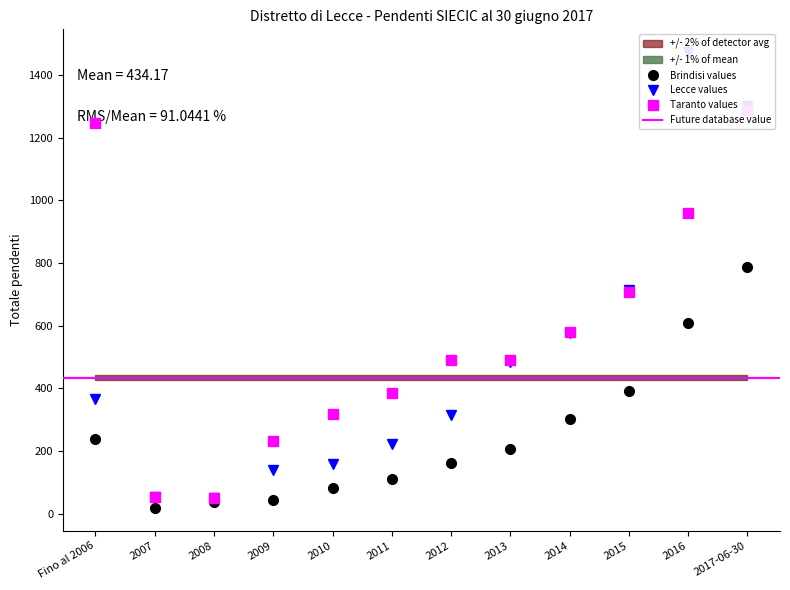

Which has a higher value, 2013 or 2017-06-30?

2017-06-30